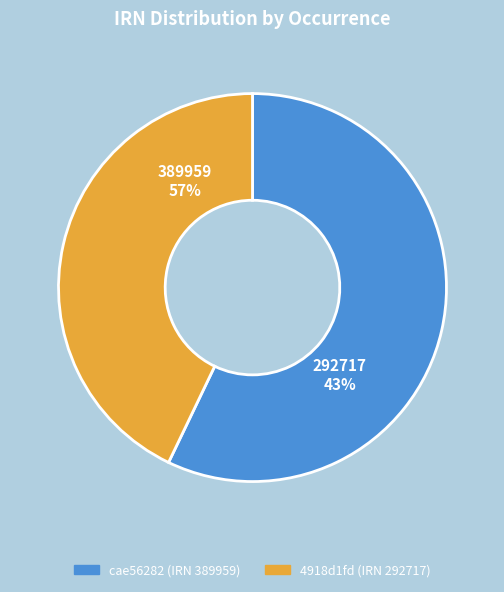

Which category has the smallest portion of the pie?

4918d1fd (IRN 292717)